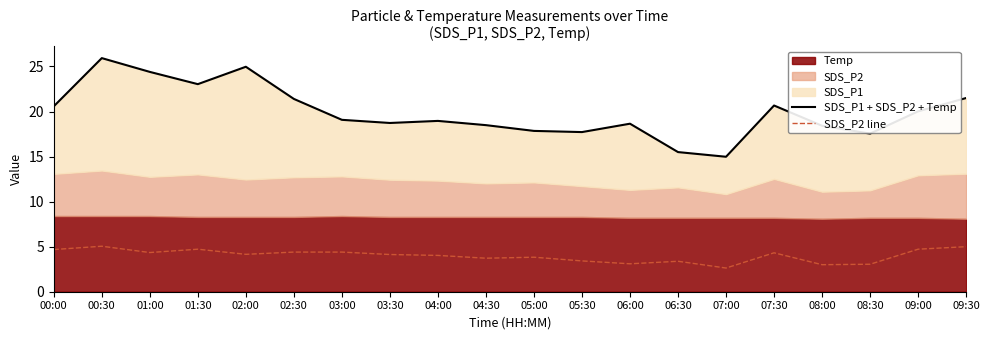

At which label is SDS_P1 + SDS_P2 + Temp closest to 20?

09:00